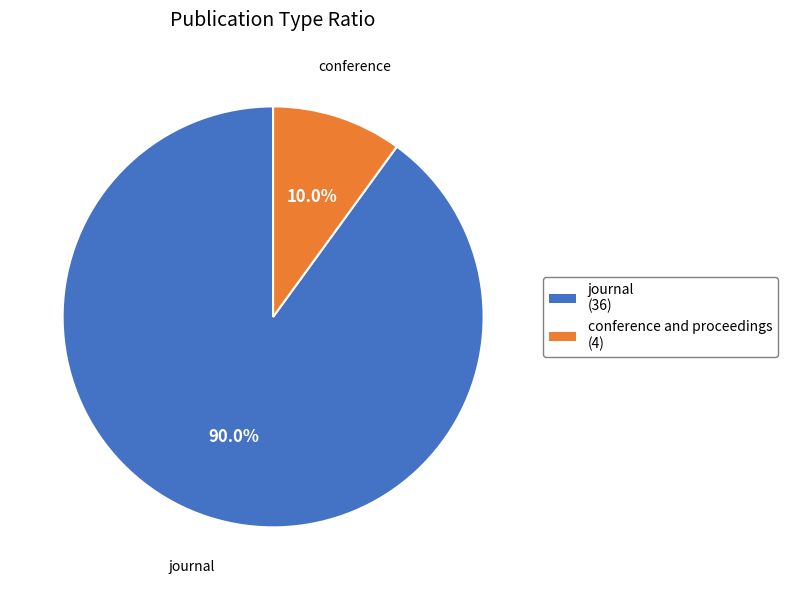

Which category has the biggest portion of the pie?

journal